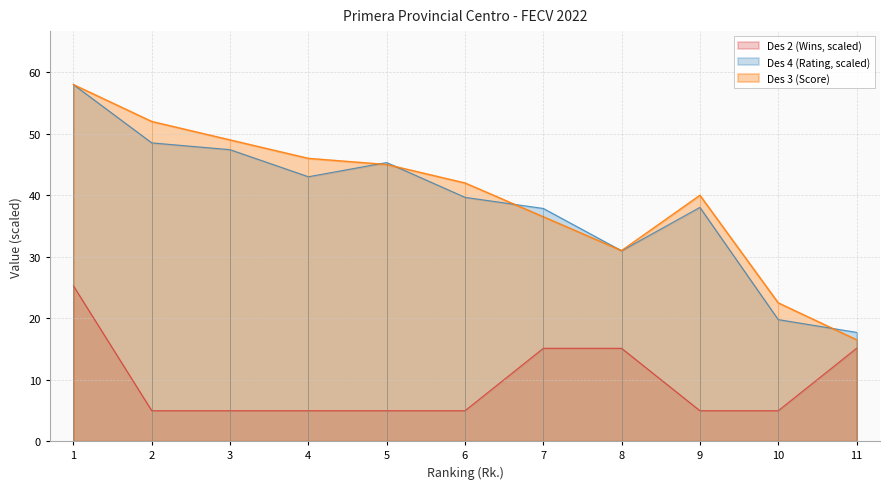

Which label corresponds to the smallest value in the chart?

2